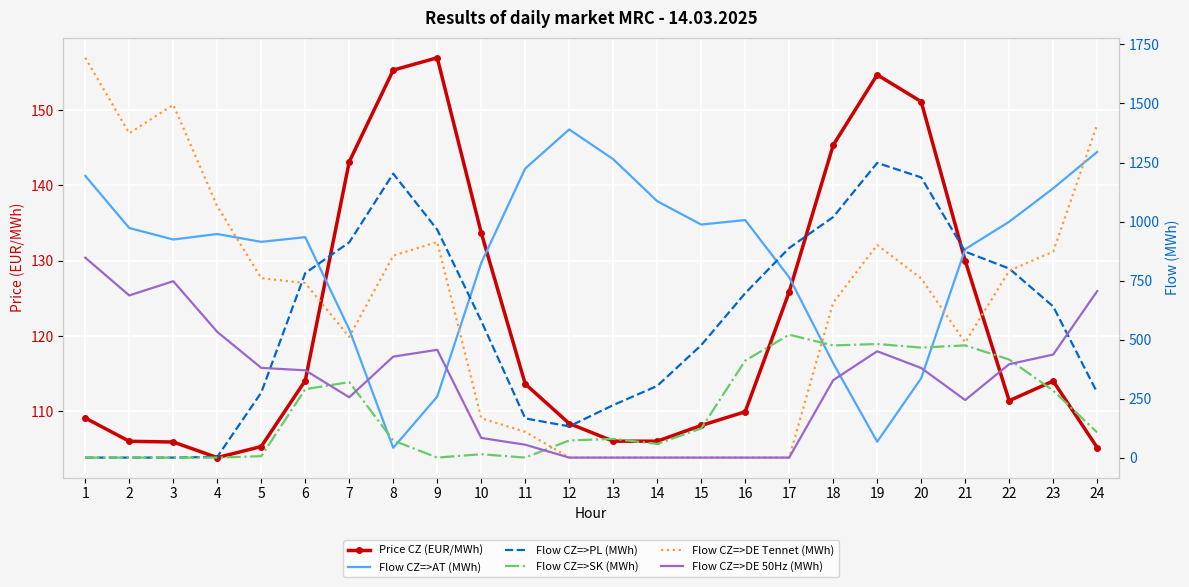

The Flow CZ=>SK (MWh) series shows 242.0 at 21. True or false?

False